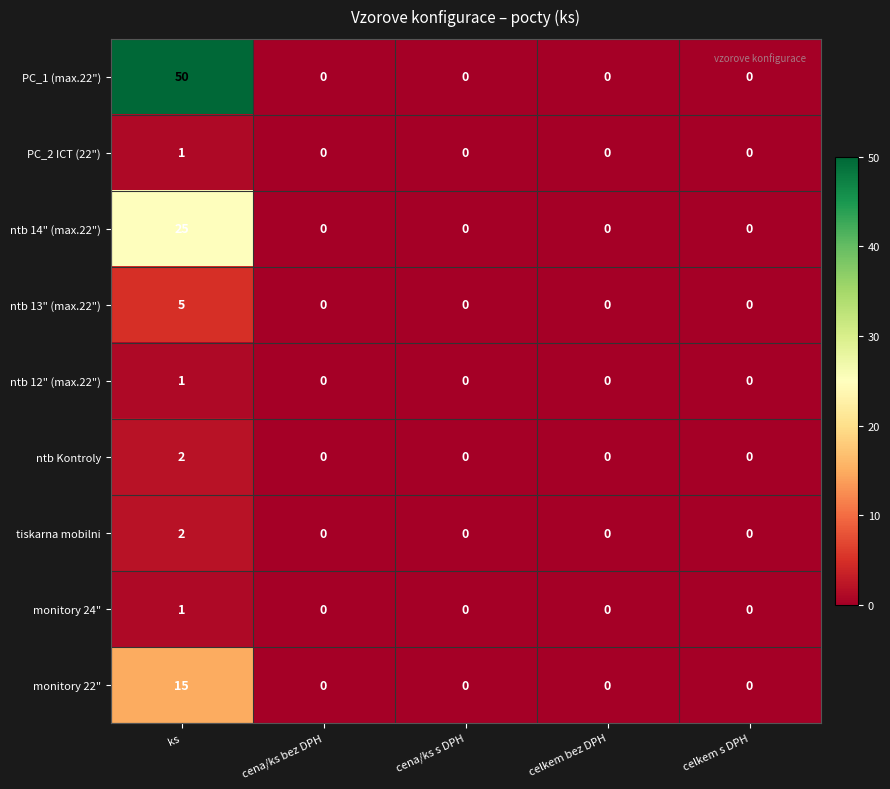

Count the ntb 13" (max.22") values in the range 0 to 1.

4